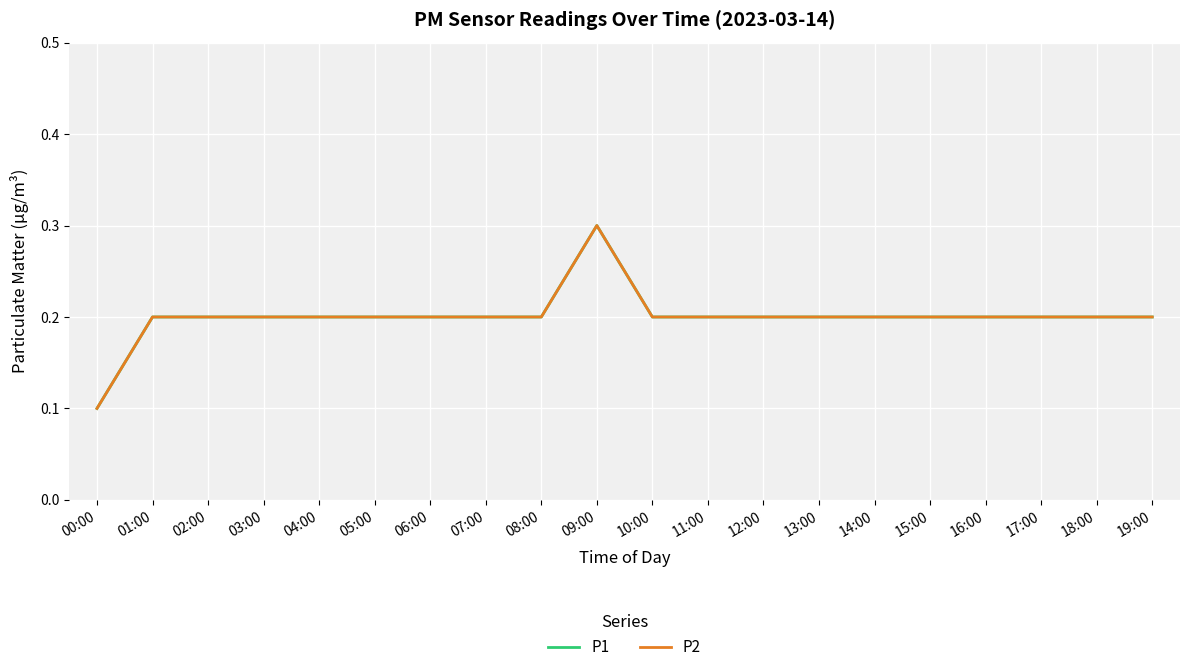

What is the approximate value of P1 at 07:00?

0.2